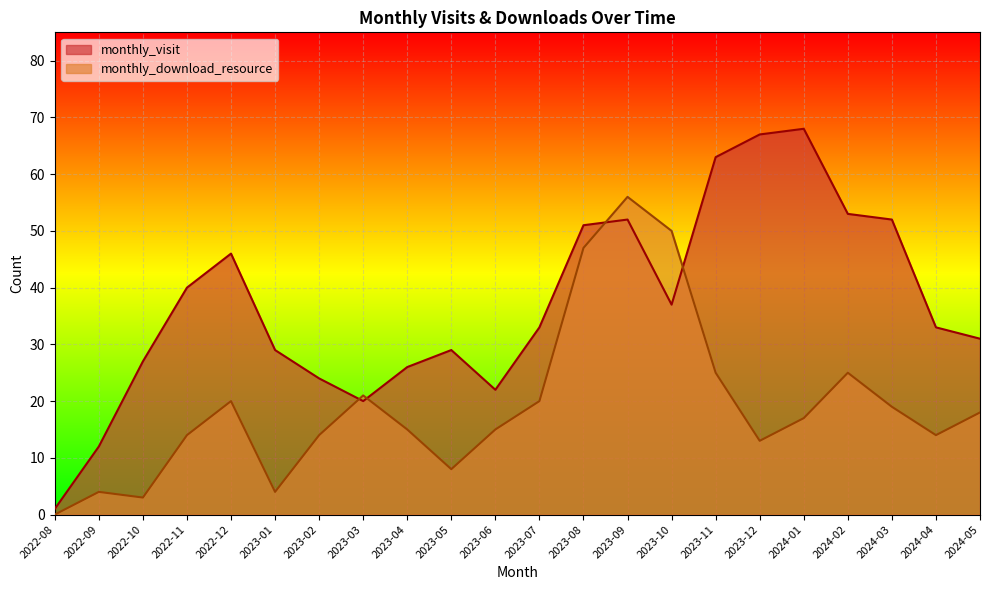

True or false: monthly_visit has a value of 12 at 2022-09.

True